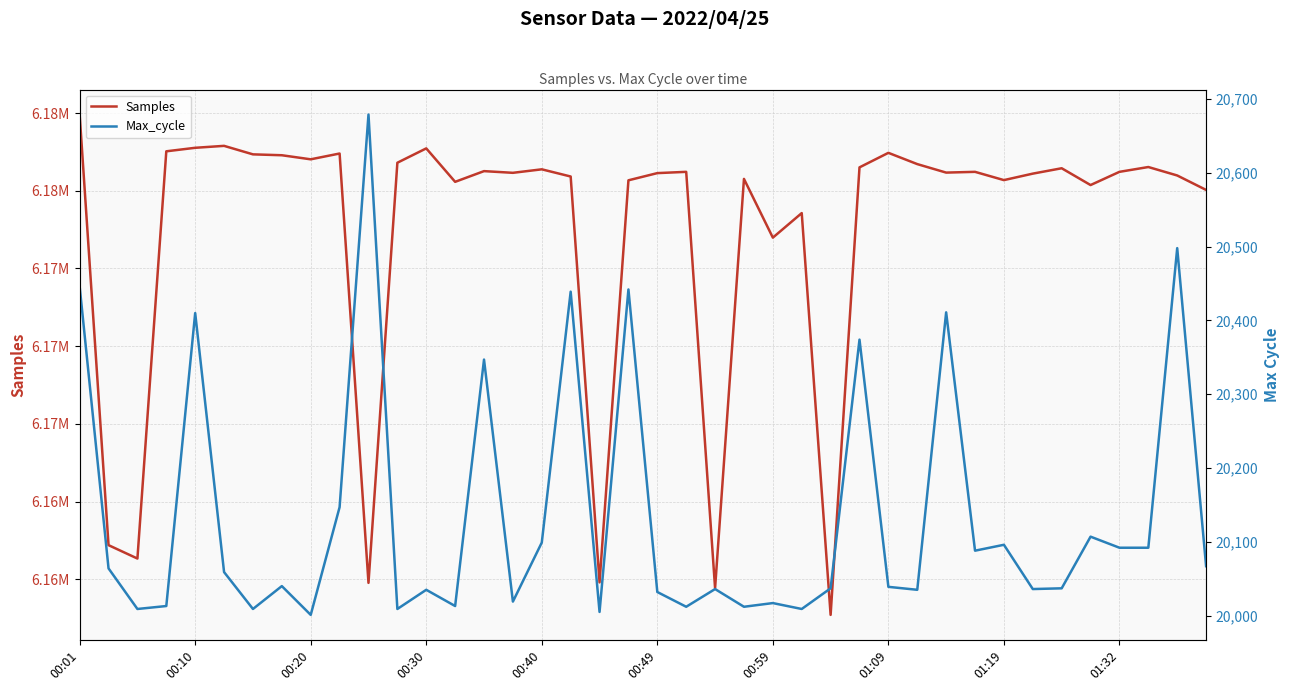

Which category has the highest value in the Samples series?

00:01